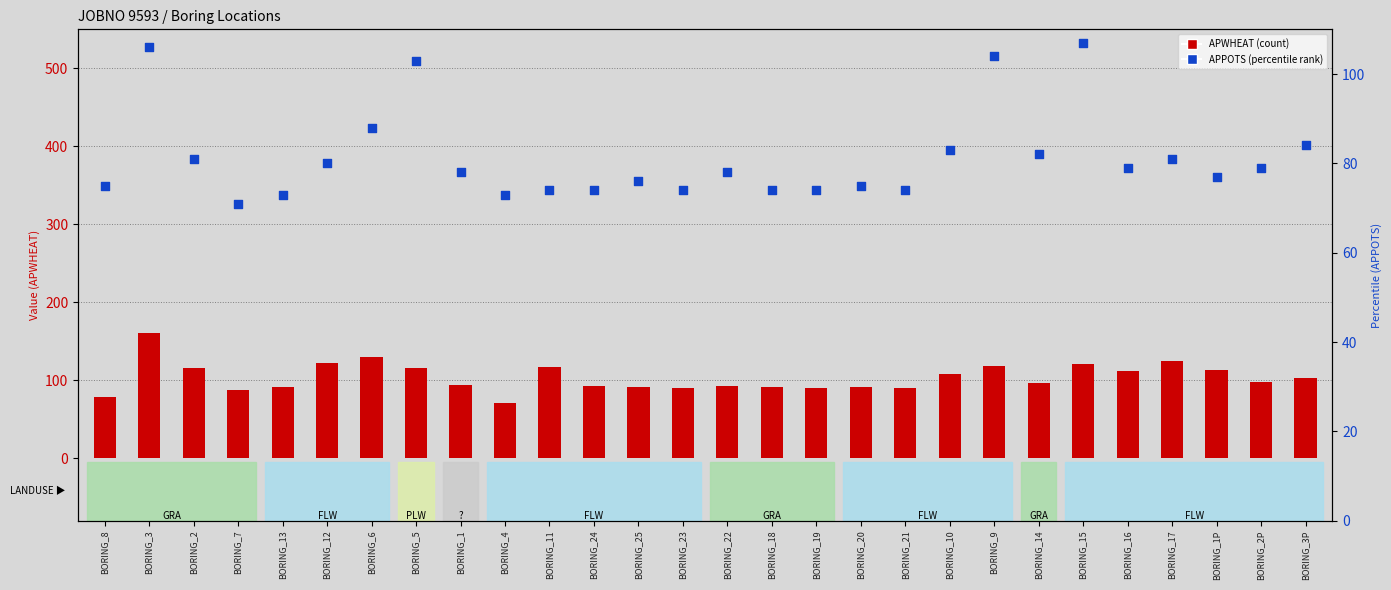

Is the value of APWHEAT (count) at BORING_20 greater than the value of APPOTS (percentile) at BORING_16?

Yes